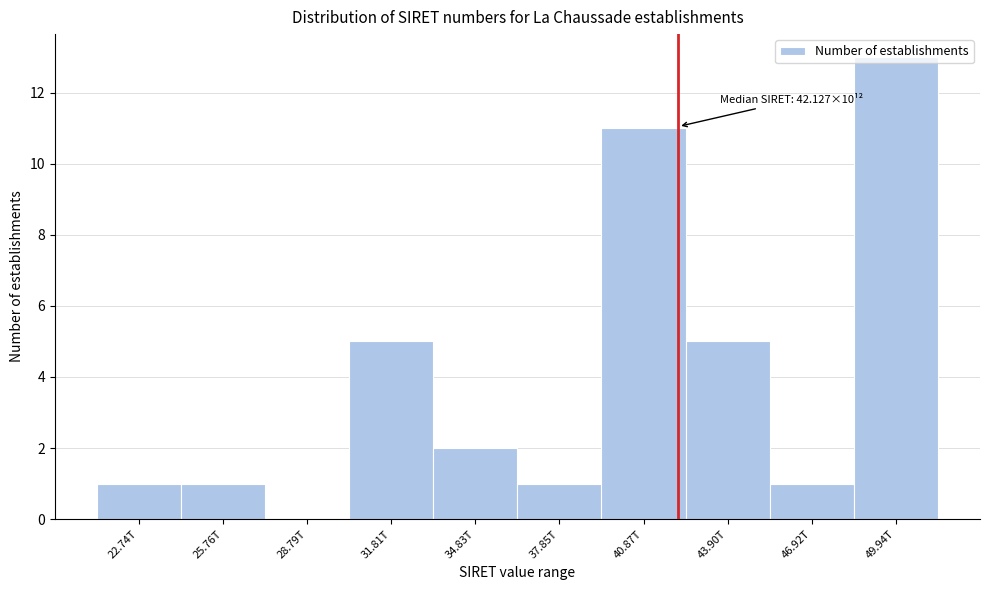

The chart shows a value of 2 at 34.83T. True or false?

True